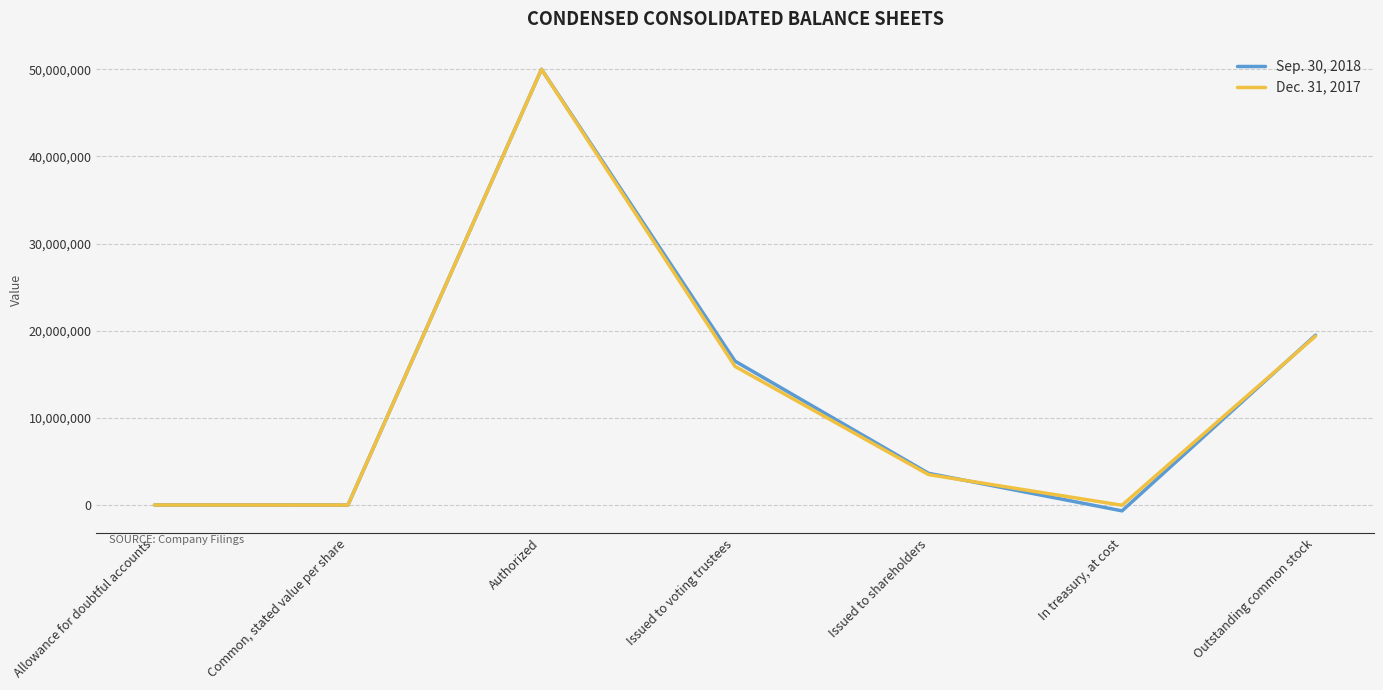

What is the sum of all Sep. 30, 2018 values?

88990055